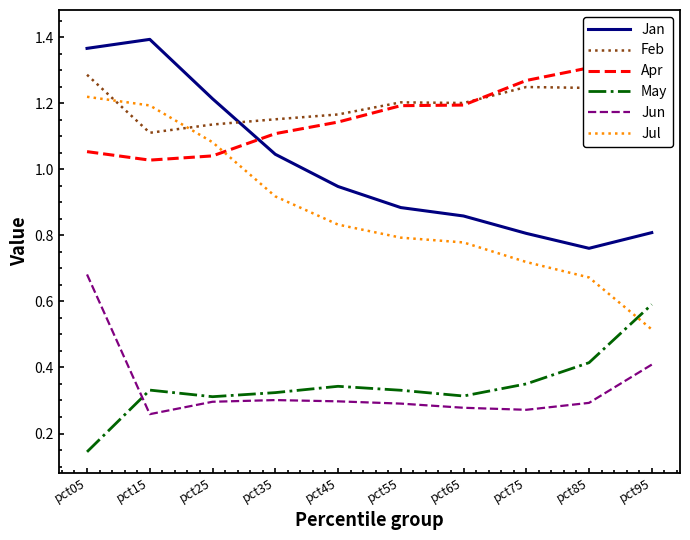

What is the total value across all series at pct55?

4.7